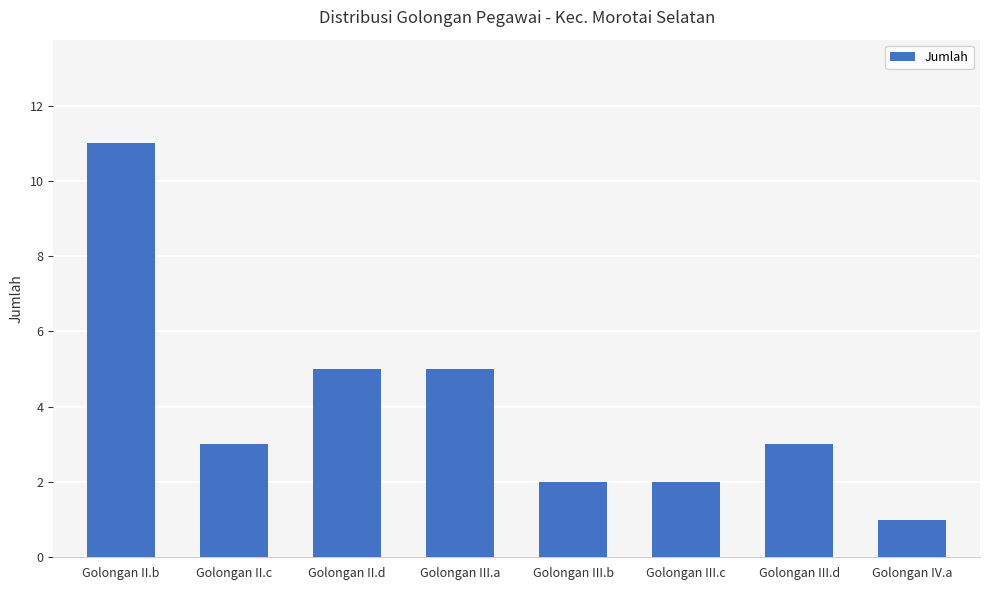

Which label corresponds to the smallest value in the chart?

Golongan IV.a